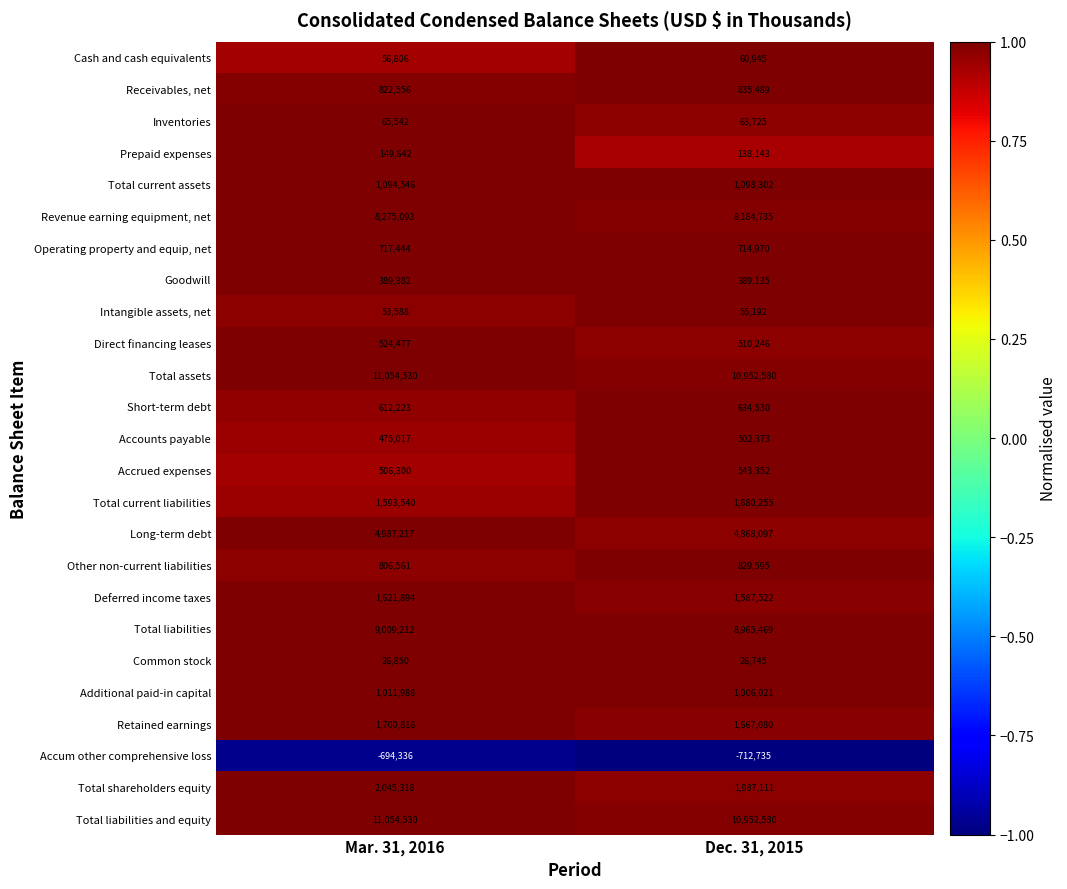

Where is Total liabilities nearest to the value 8987340?

Dec. 31, 2015